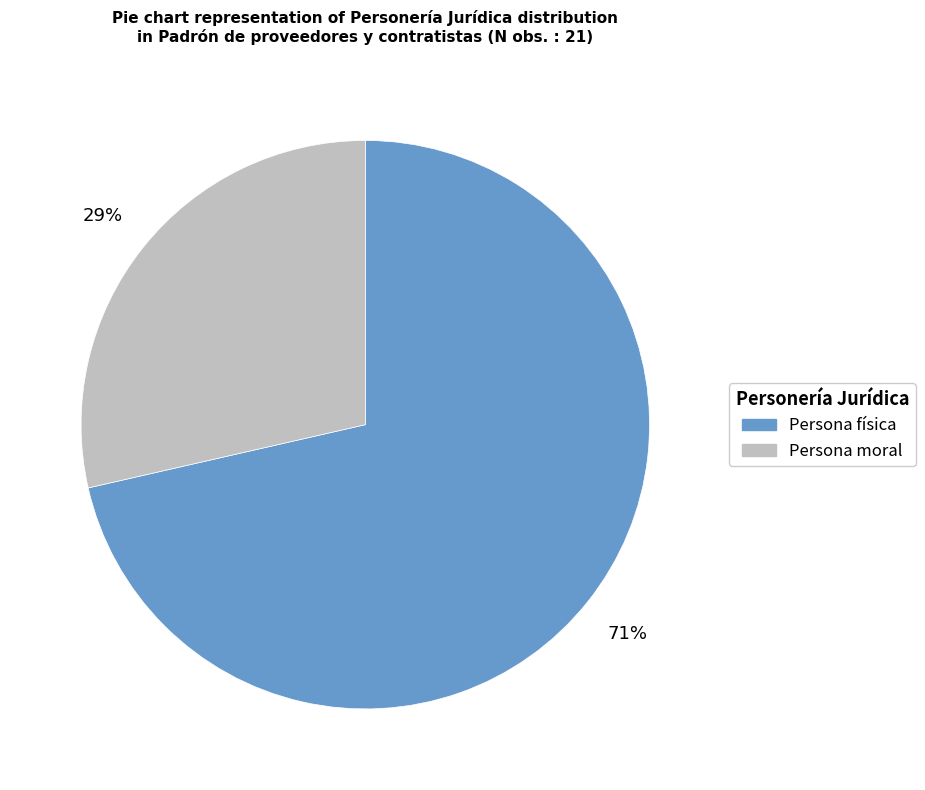

To the nearest percent, what is the combined percentage of Persona moral and Persona física?

100%